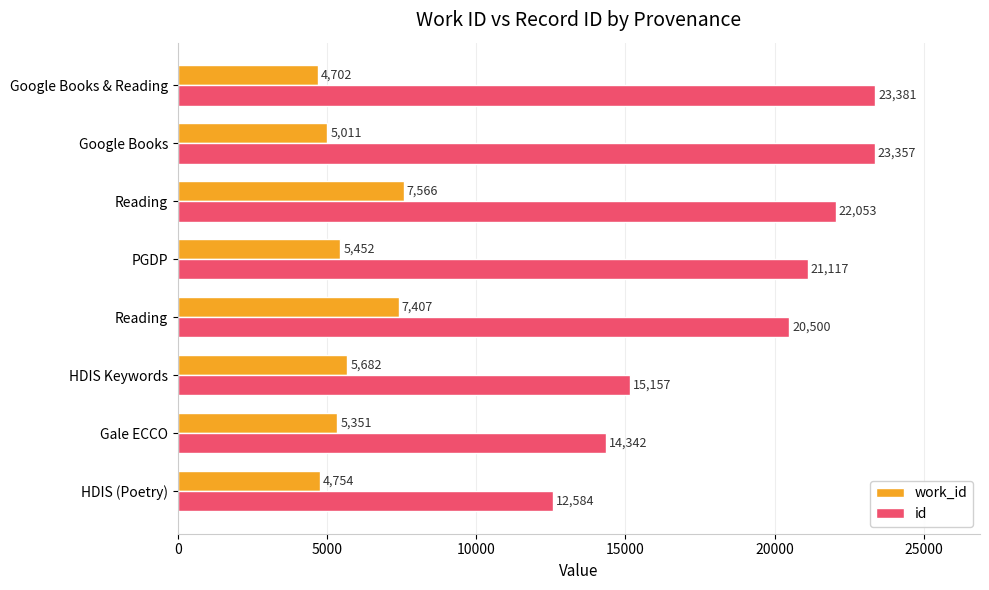

How many data points does each series have?

8